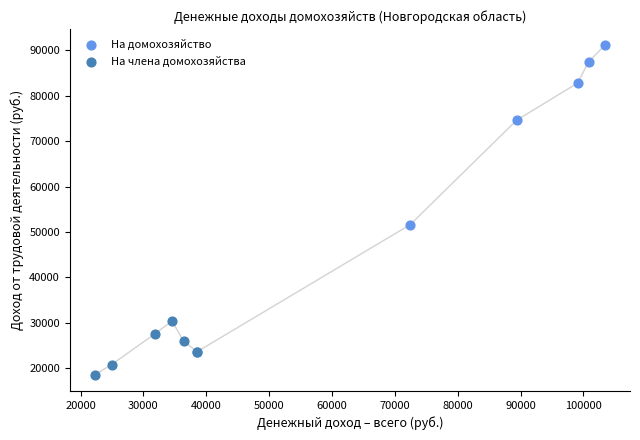

Which series reaches the maximum Y coordinate?

На домохозяйство